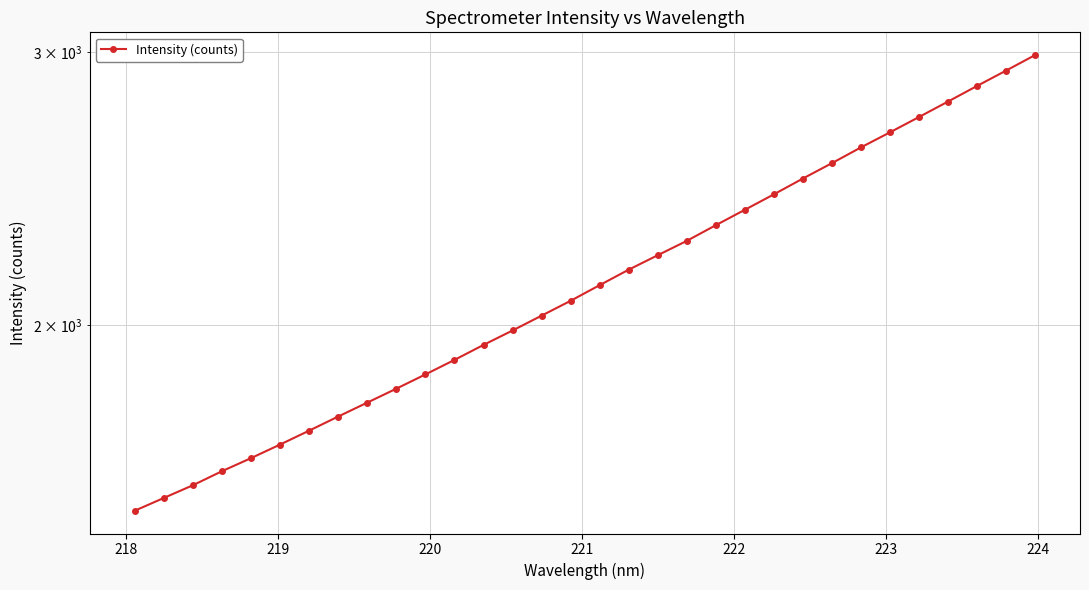

What is the difference between the second highest and second lowest values?

1369.3